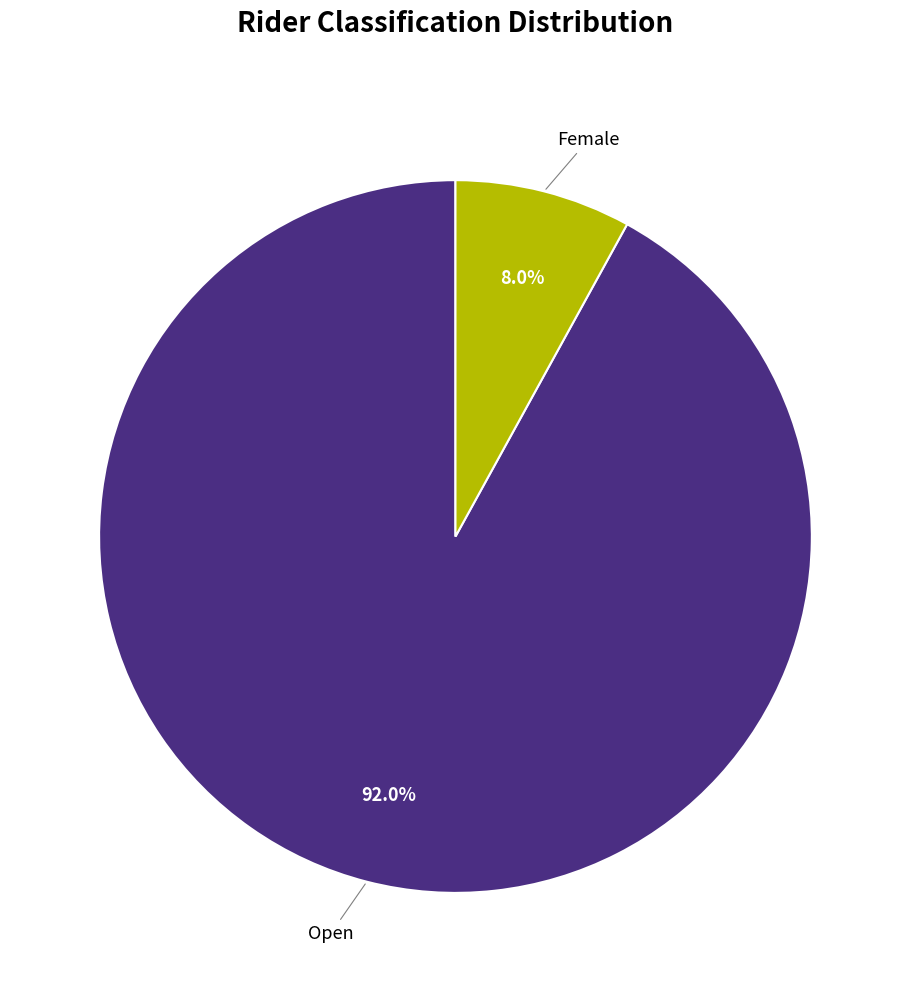

Does any single category account for the majority?

Yes